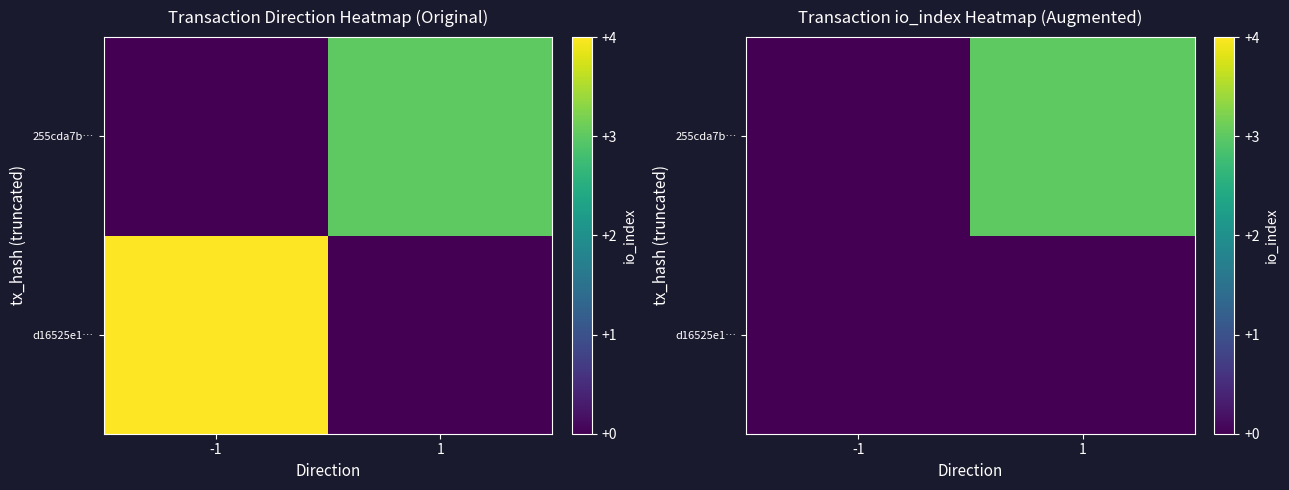

What is the total value across all series at 1?

3